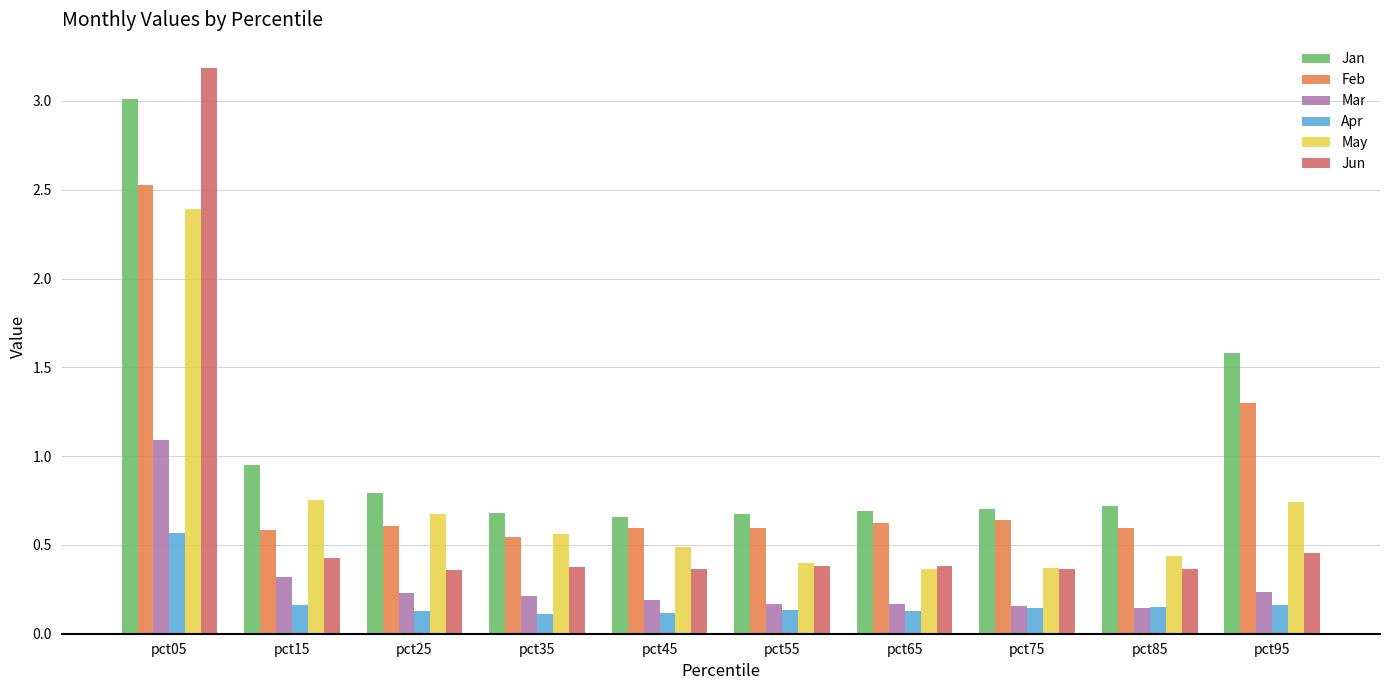

Count the Feb values in the range 0 to 1.

8